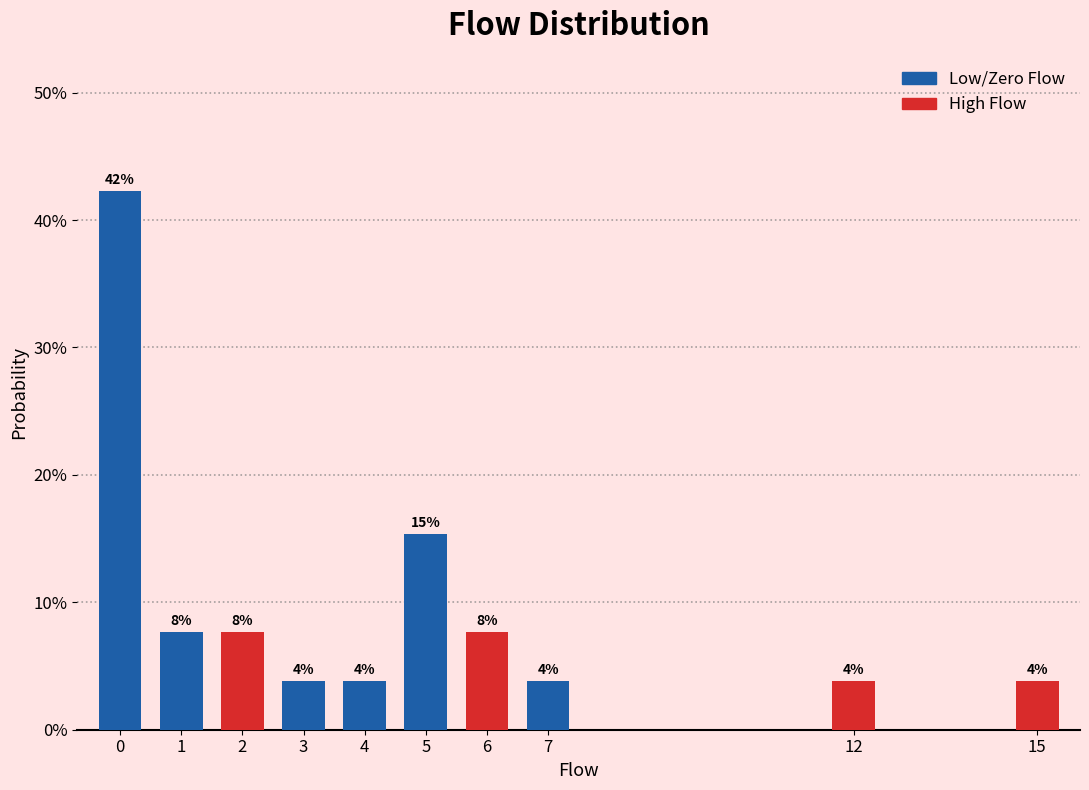

Are the bars horizontal?

No